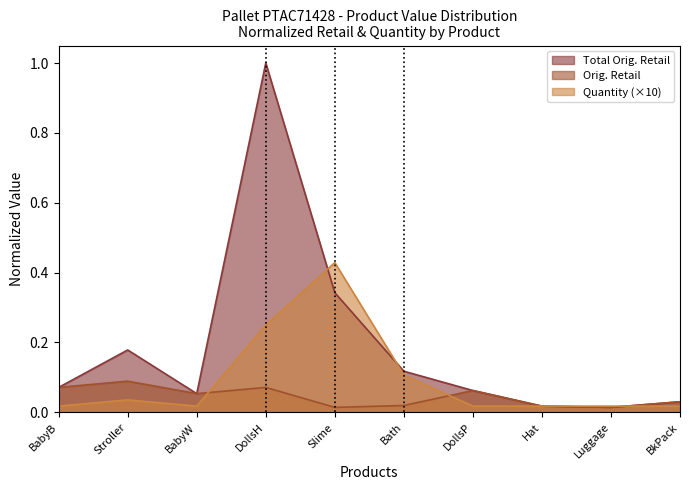

Which series has the largest range (max minus min)?

Total Orig. Retail